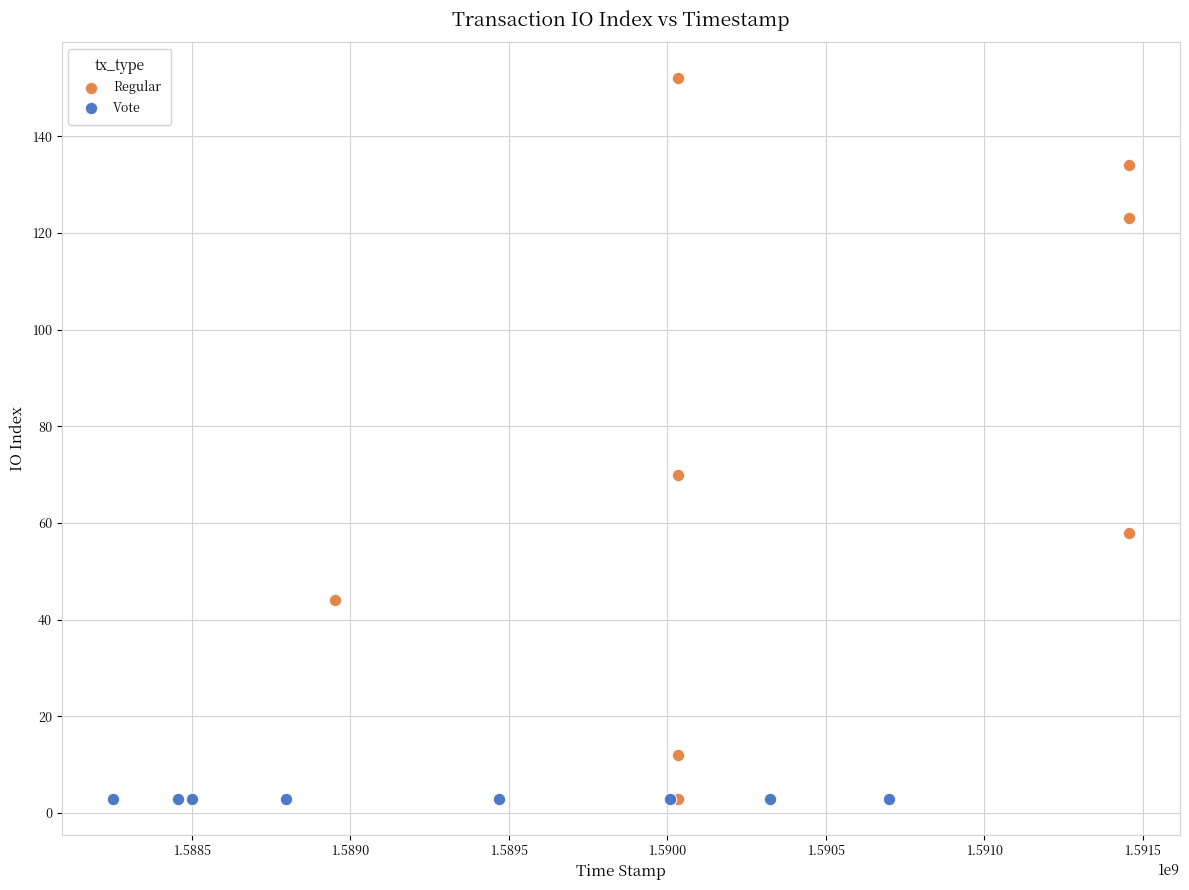

Which series contains the highest Y value?

Regular